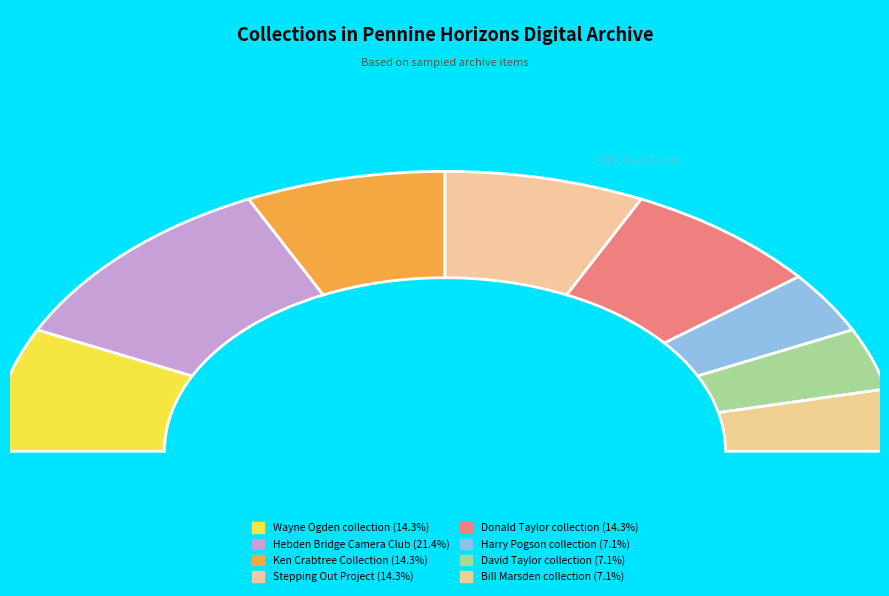

To the nearest percent, what portion does Wayne Ogden collection represent?

14%